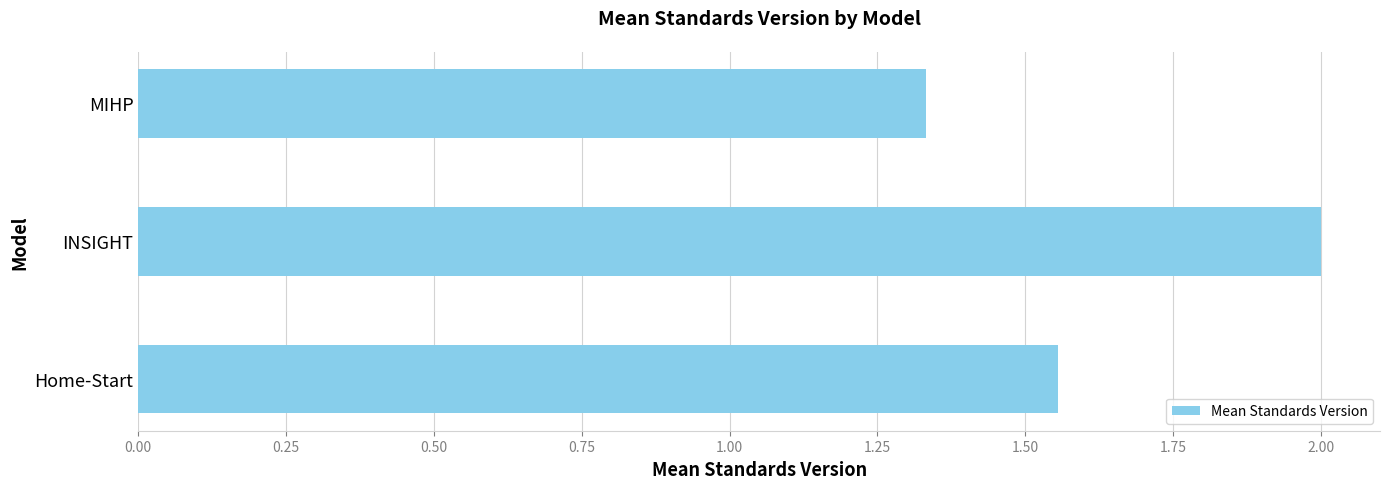

Does the chart contain any negative values?

No